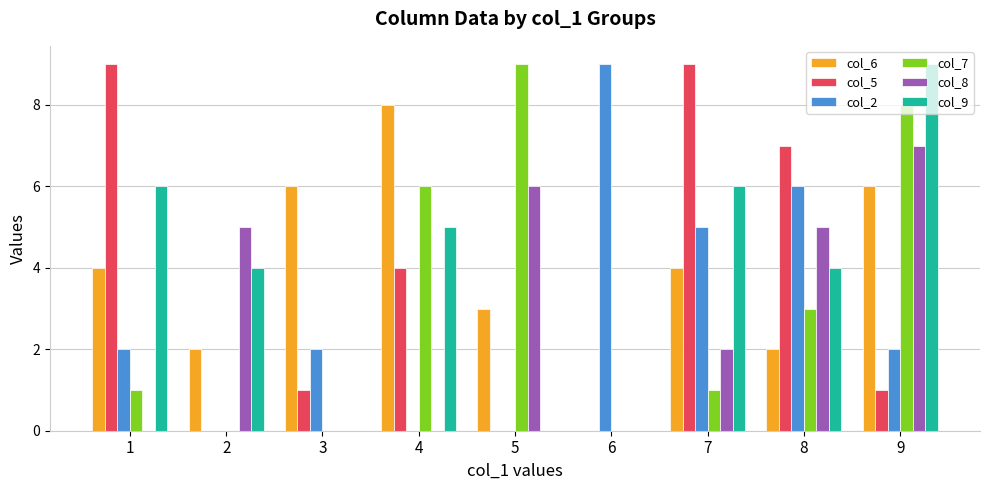

At which category is the sum across all series the highest?

9